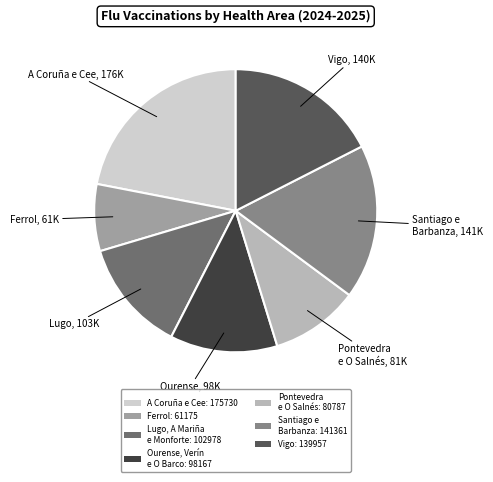

Count the number of slices in the pie.

7